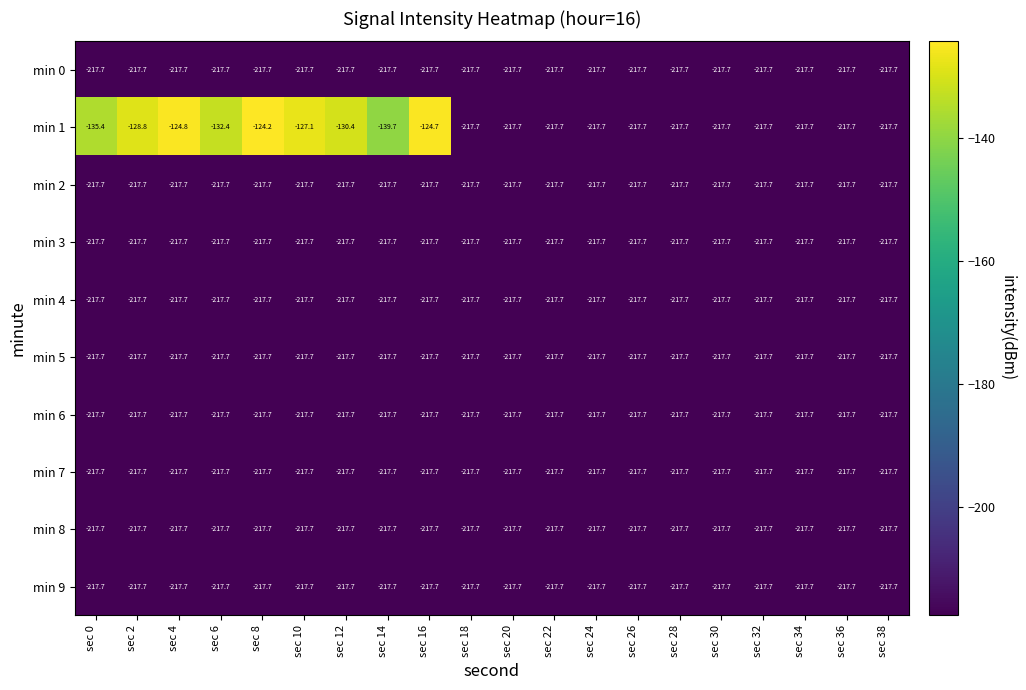

How many series are shown in this chart?

10